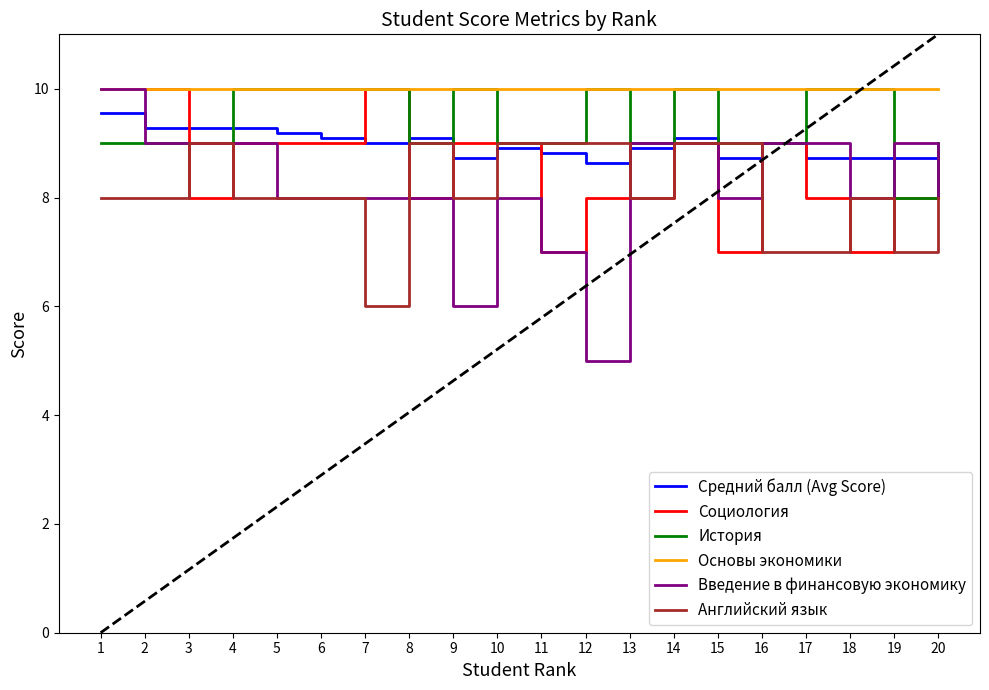

Is the value of Основы экономики at 6 greater than the value of Английский язык at 14?

Yes